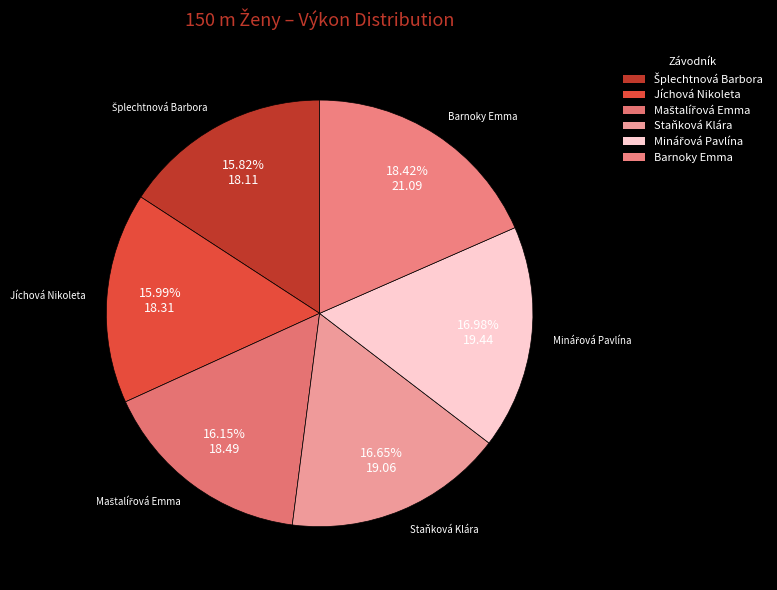

What percentage is the Barnoky Emma slice, to the nearest percent?

18%